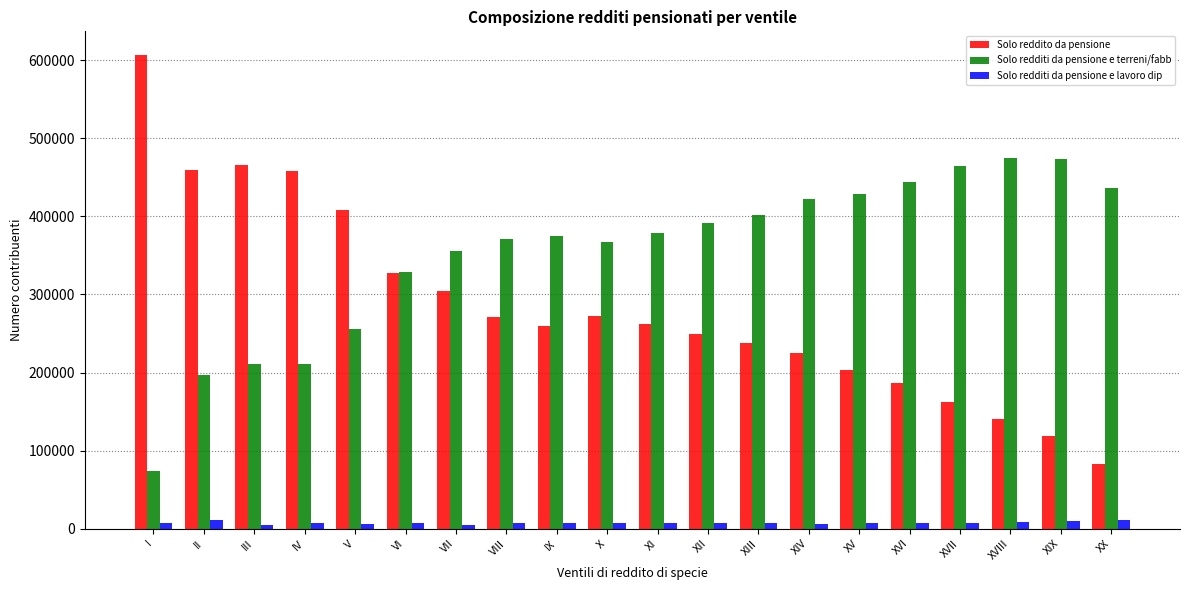

True or false: Solo redditi da pensione e terreni/fabb has a value of 120782 at I.

False